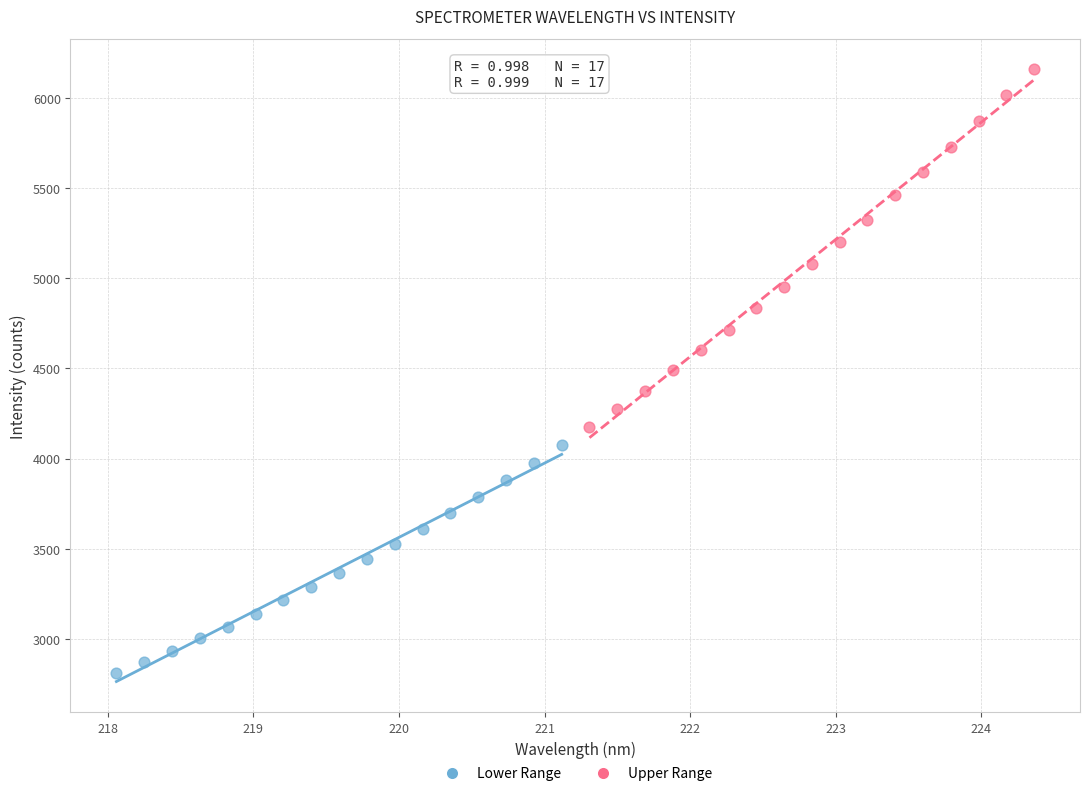

Which series contains the lowest Y value?

Lower Range